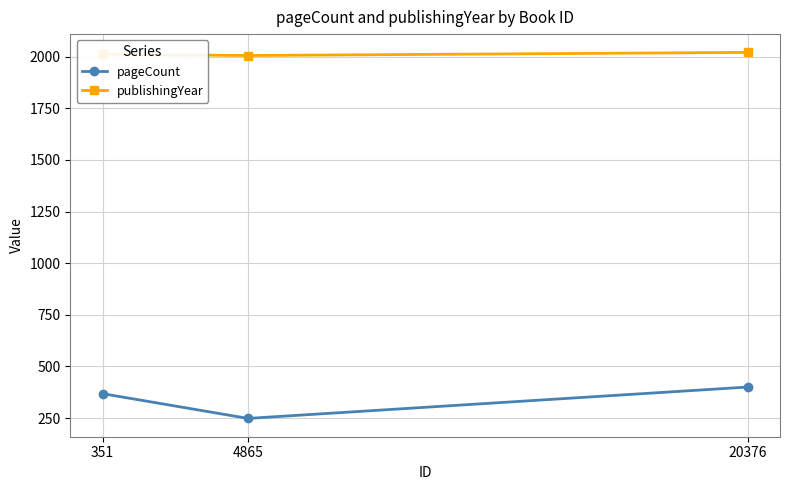

Does the chart have visible grid lines?

Yes